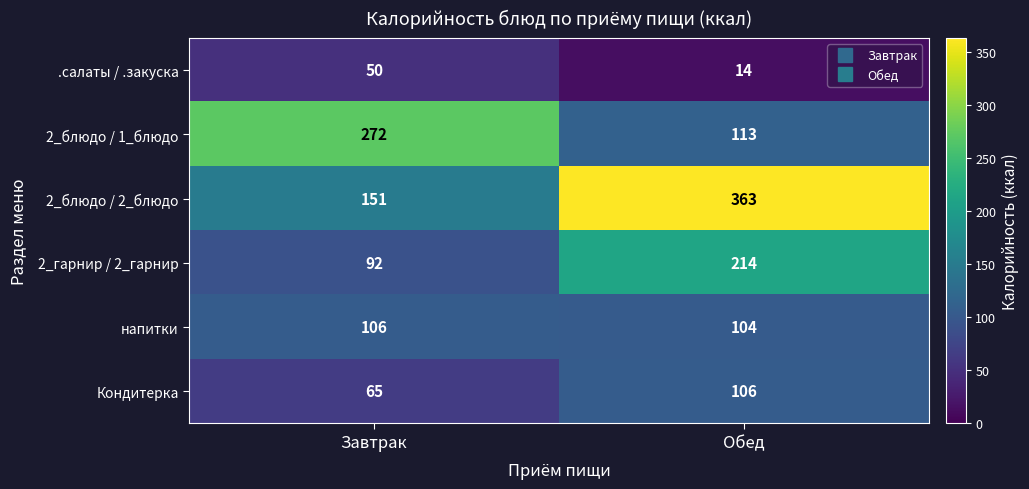

Is it true that Кондитерка equals 106 at Обед?

True